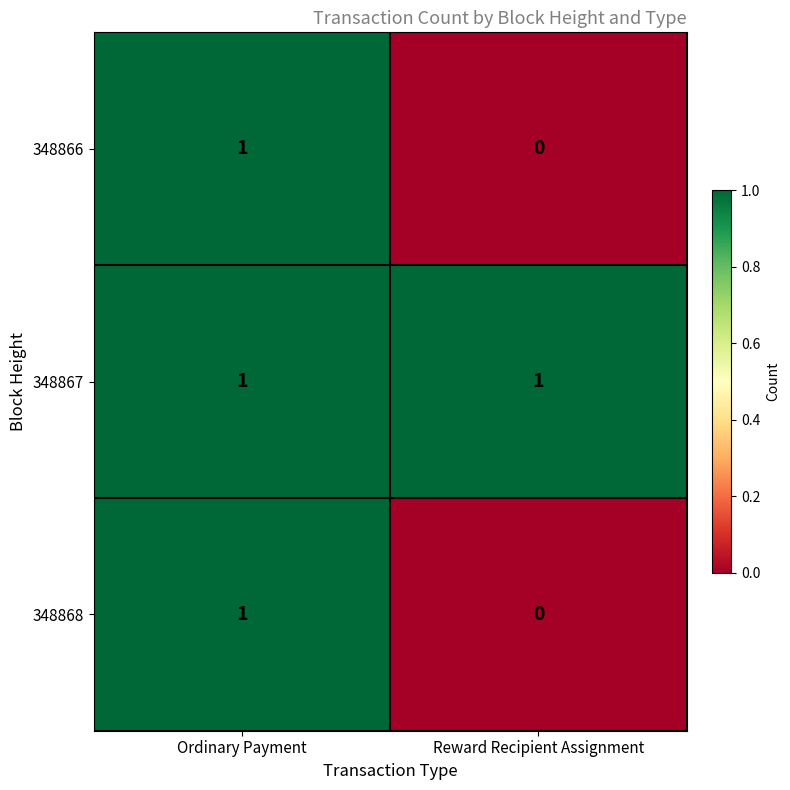

Count the number of categories in the chart.

2